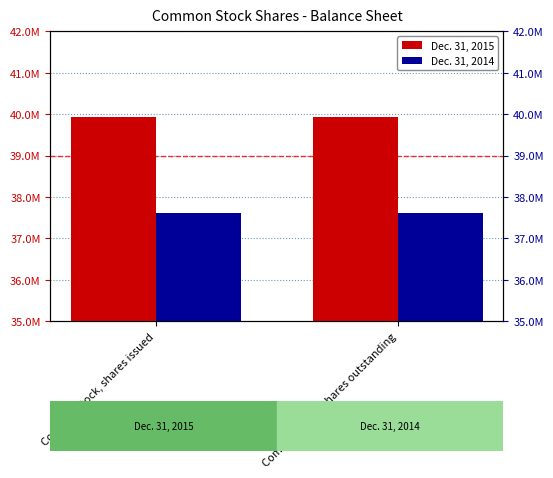

The value of Dec. 31, 2015 at Common stock, shares outstanding is 17158683. True or false?

False